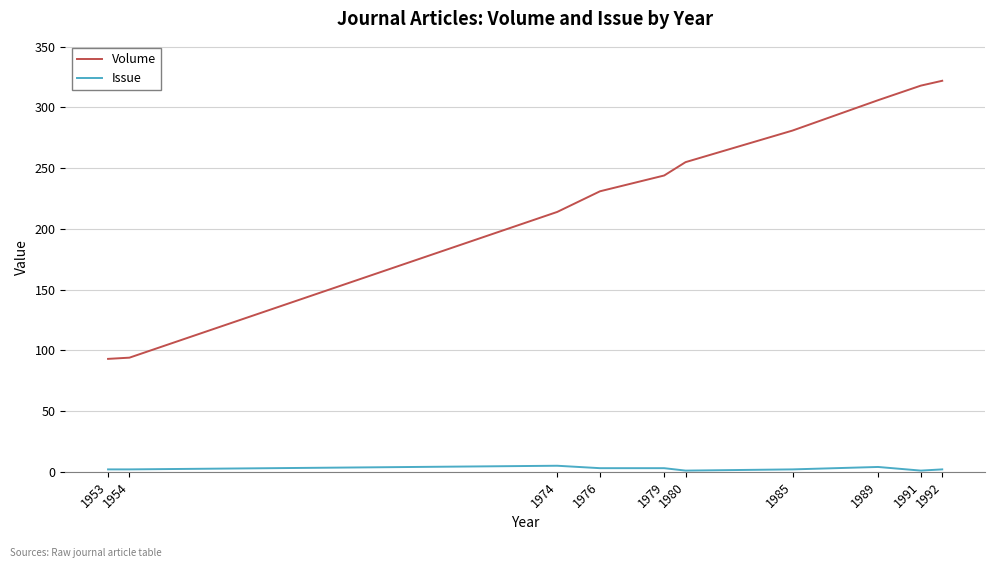

What is the difference between the maximum and minimum values in the Issue series?

4